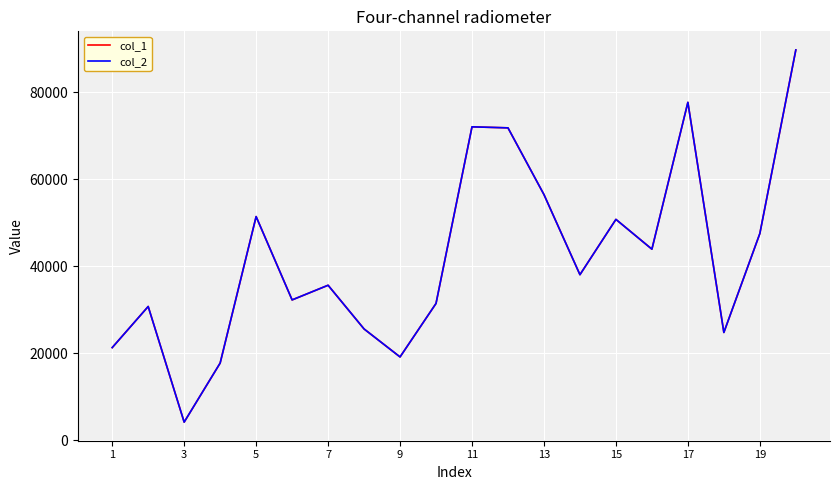

What are all the series names shown in the legend?

col_1, col_2